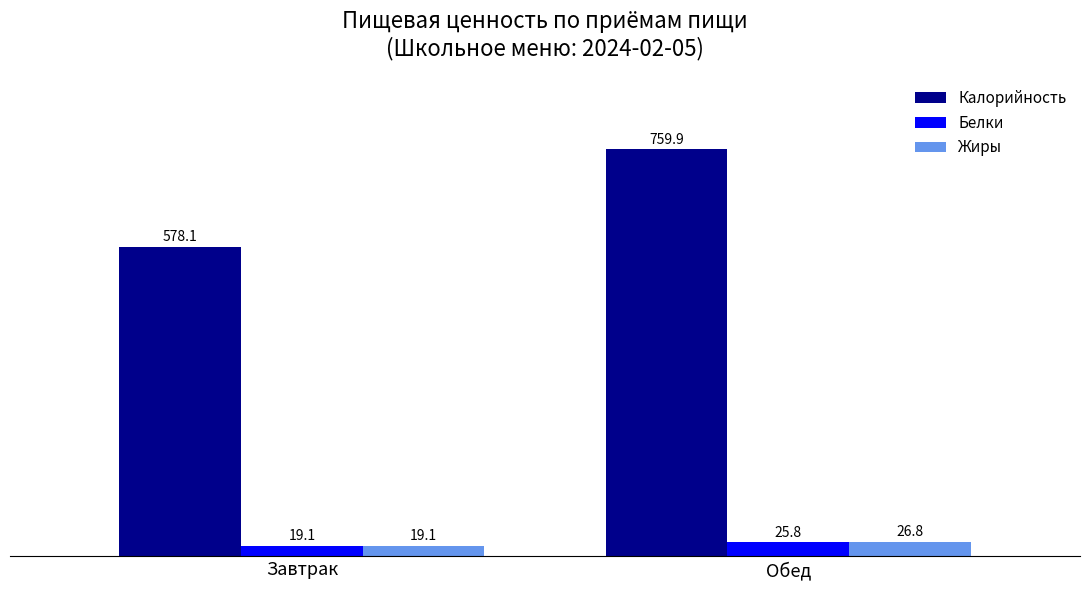

How many bars are there in each group?

3